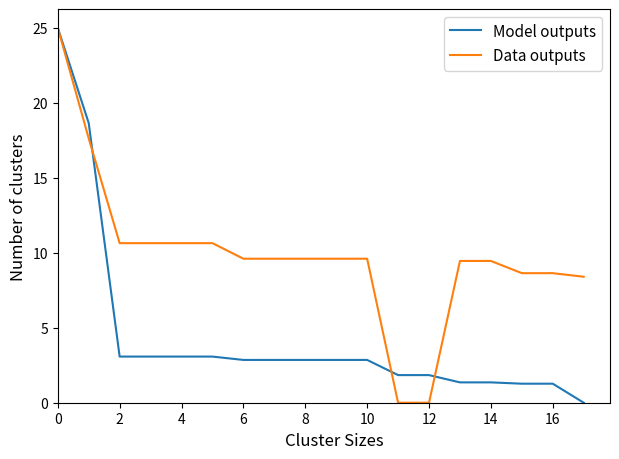

Which series has the largest total across all categories?

Data outputs